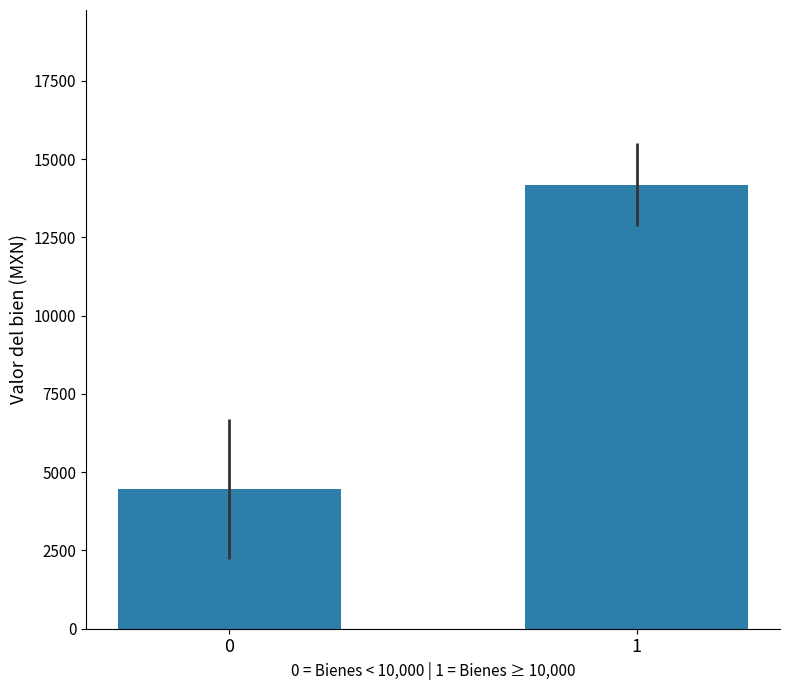

Which category has the highest value across all series?

1